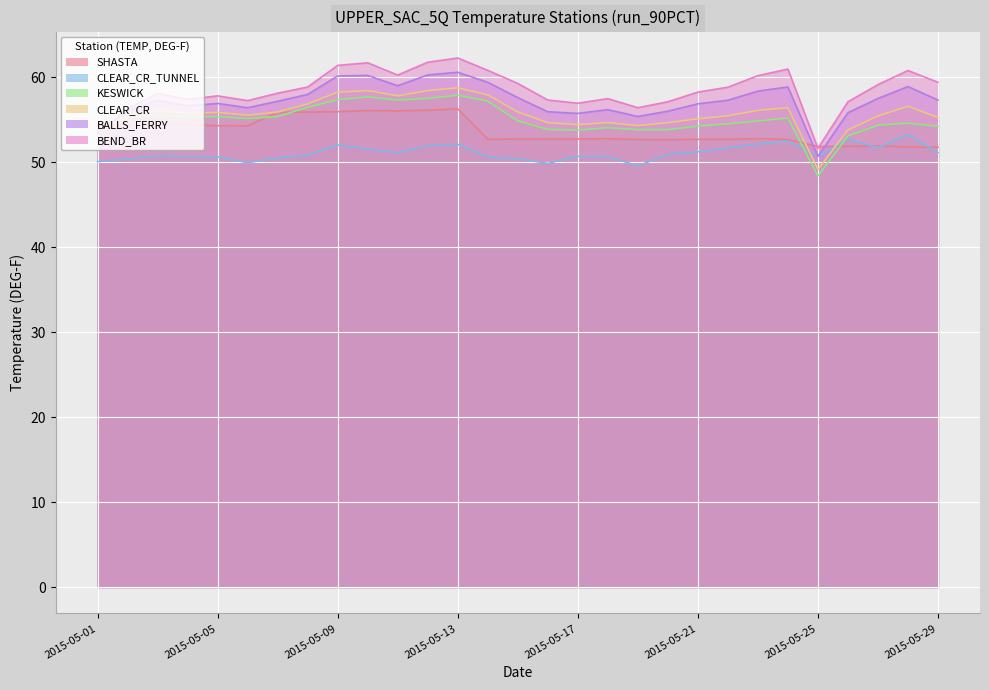

True or false: SHASTA has more than 1 interior local peaks.

True